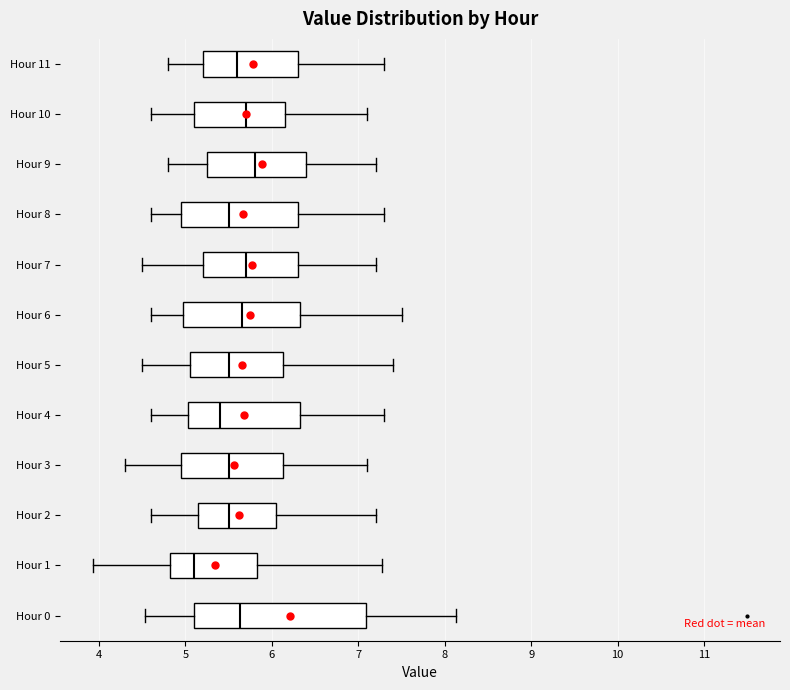

Reading bottom to top, transcribe this box plot: for each box, give where its median line is, the range the box spans, and where its two whiskers end, as read against the x-axis. The values are not printed on the chart, so give them approximately, as read against the axis.

Hour 0: median 5.6, box 5.1 to 7.1, whiskers 4.5 to 8.1
Hour 1: median 5.1, box 4.8 to 5.8, whiskers 3.9 to 7.3
Hour 2: median 5.5, box 5.2 to 6.1, whiskers 4.6 to 7.2
Hour 3: median 5.5, box 5.0 to 6.1, whiskers 4.3 to 7.1
Hour 4: median 5.4, box 5.0 to 6.3, whiskers 4.6 to 7.3
Hour 5: median 5.5, box 5.1 to 6.1, whiskers 4.5 to 7.4
Hour 6: median 5.7, box 5.0 to 6.3, whiskers 4.6 to 7.5
Hour 7: median 5.7, box 5.2 to 6.3, whiskers 4.5 to 7.2
Hour 8: median 5.5, box 5.0 to 6.3, whiskers 4.6 to 7.3
Hour 9: median 5.8, box 5.3 to 6.4, whiskers 4.8 to 7.2
Hour 10: median 5.7, box 5.1 to 6.2, whiskers 4.6 to 7.1
Hour 11: median 5.6, box 5.2 to 6.3, whiskers 4.8 to 7.3